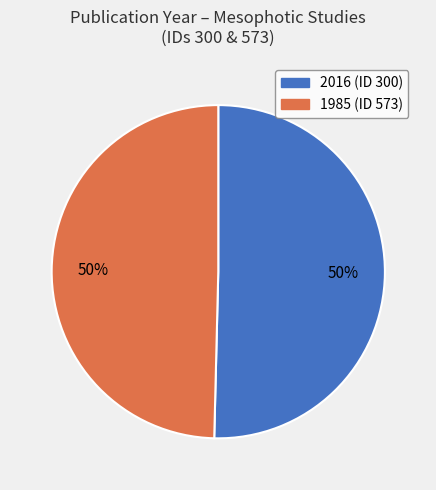

How many segments does this pie chart have?

2